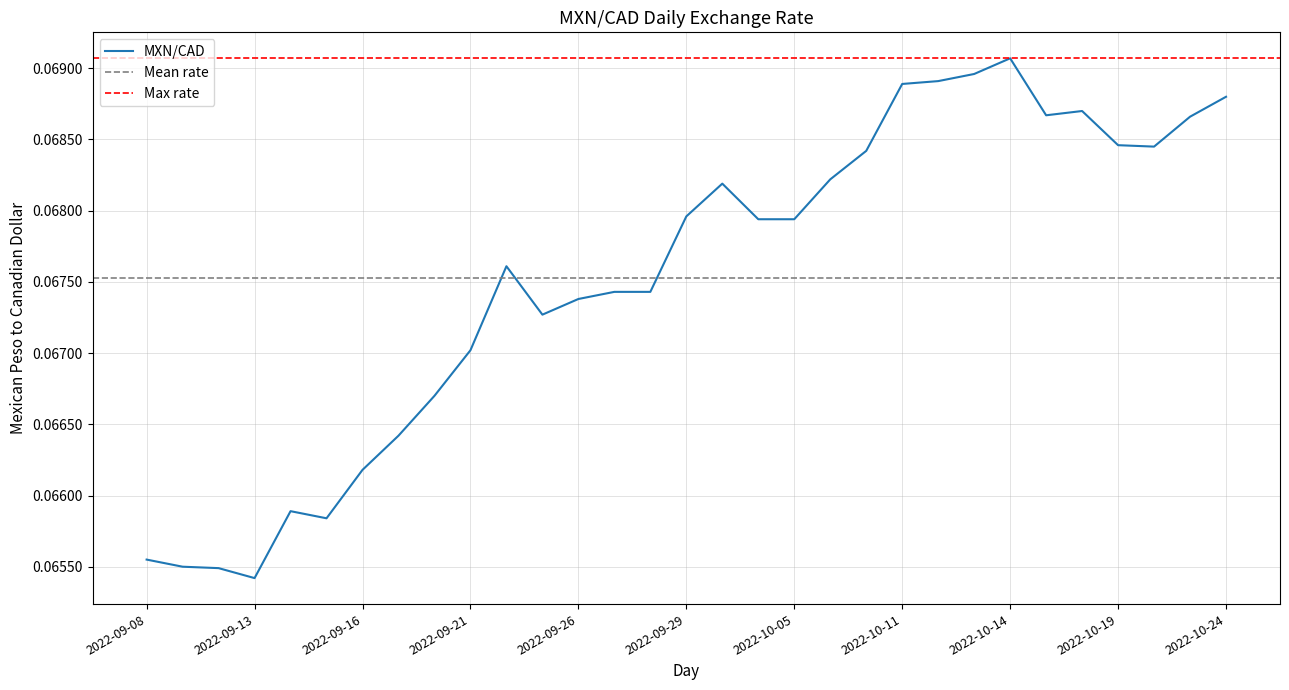

Count the number of categories in the chart.

31